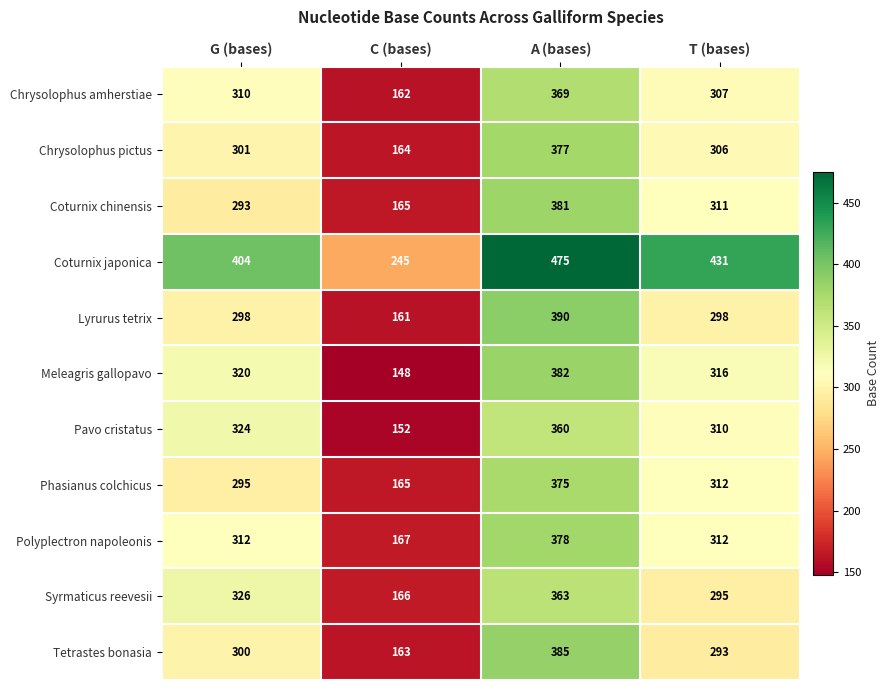

Between C (bases) and T (bases), which series saw the biggest shift?

Coturnix japonica